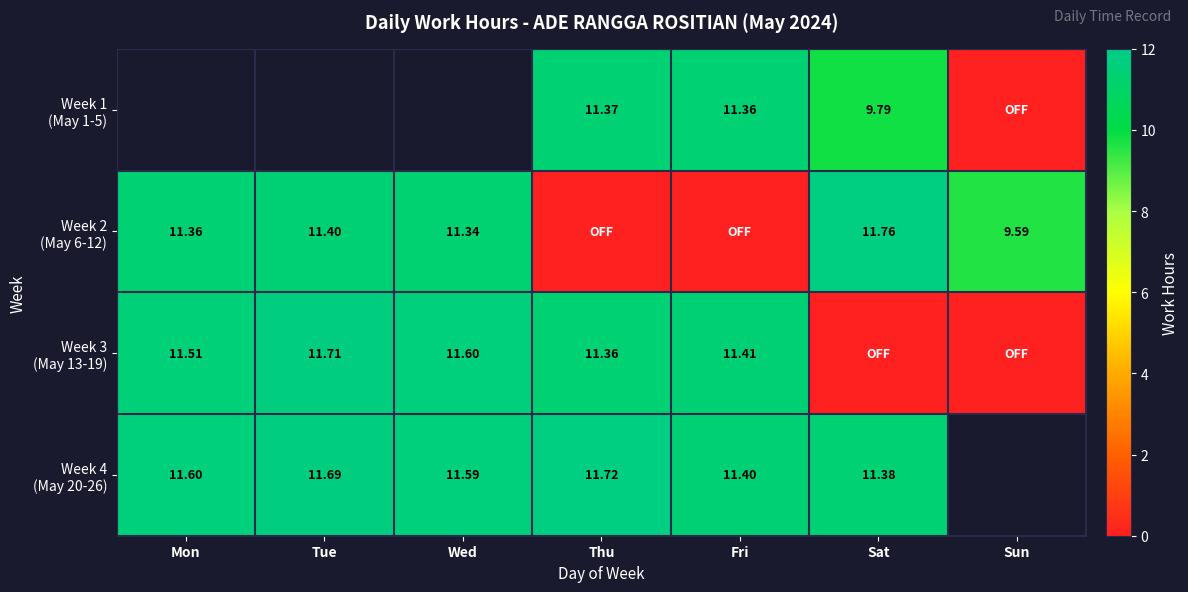

True or false: Week 4 (May 20-26) has a value of 19.5 at Sat.

False